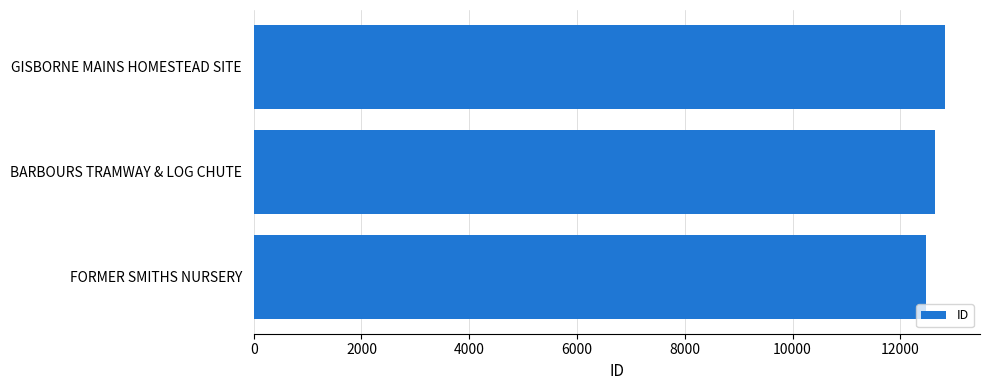

What is the difference between the maximum and minimum values?

359